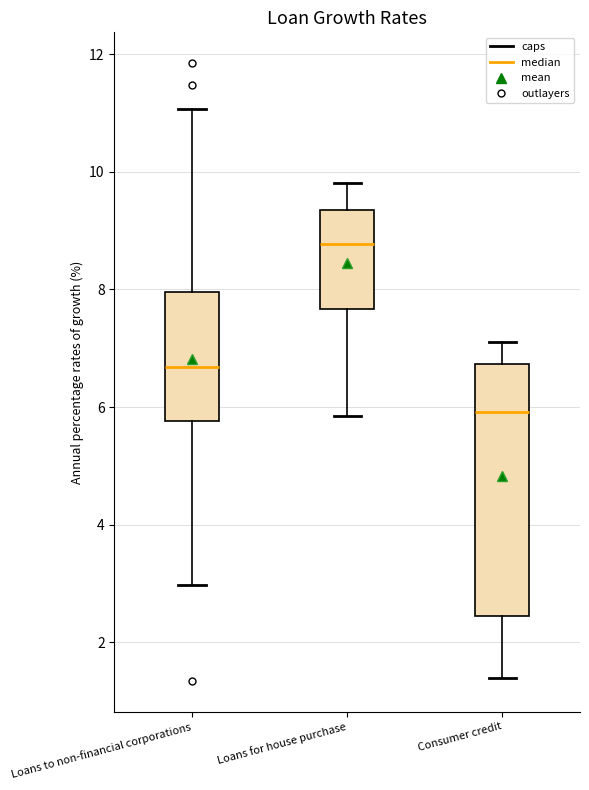

Reading left to right, transcribe this box plot: for each box, give where its median line is, the range the box spans, and where its two whiskers end, as read against the y-axis. The values are not printed on the chart, so give them approximately, as read against the axis.

Loans to non-financial corporations: median 6.6, box 5.8 to 8.0, whiskers 3.0 to 11.0
Loans for house purchase: median 8.8, box 7.6 to 9.4, whiskers 5.8 to 9.8
Consumer credit: median 6.0, box 2.4 to 6.8, whiskers 1.4 to 7.2